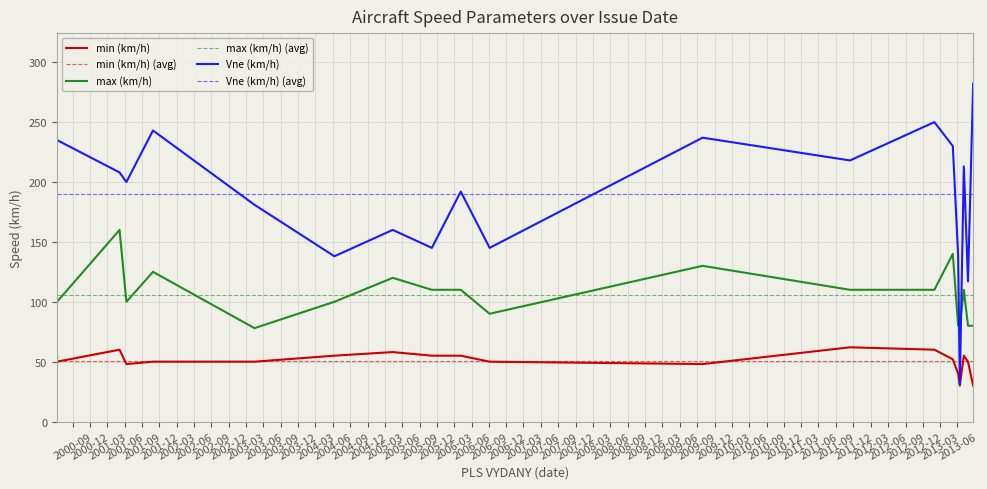

At 2001-10-28, list the series in order from smallest to largest.

min (km/h), max (km/h), Vne (km/h)